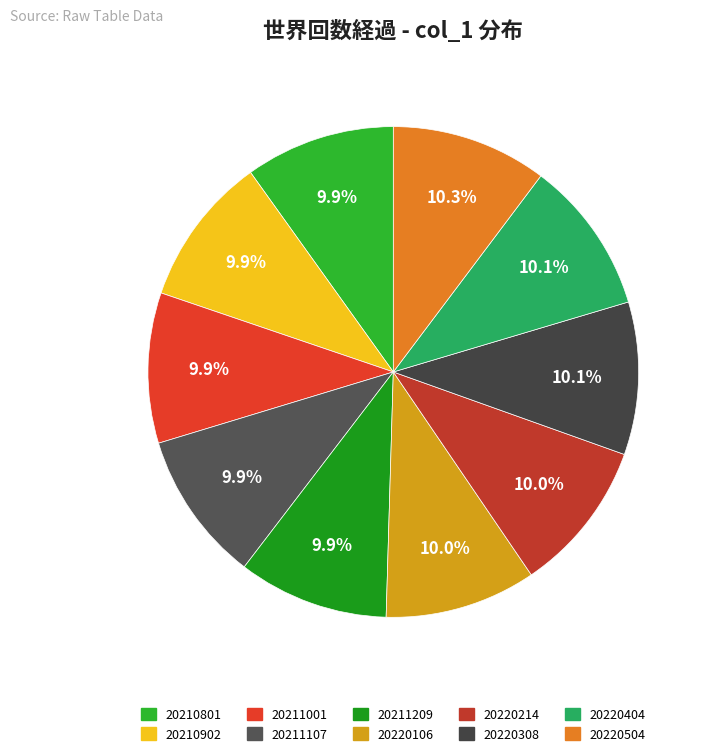

Combined, what portion of the pie is 20211107 and 20220106?

19.9%